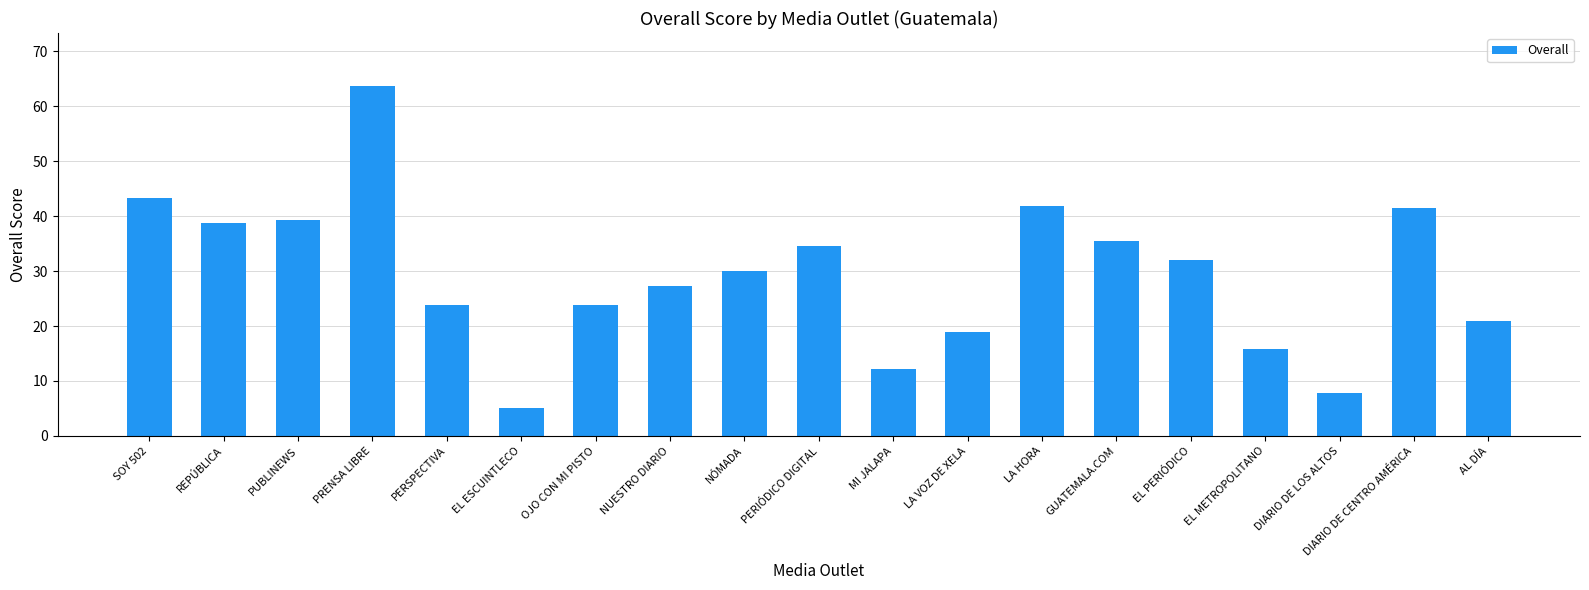

What is the label of the 16th bar from the left?

EL METROPOLITANO